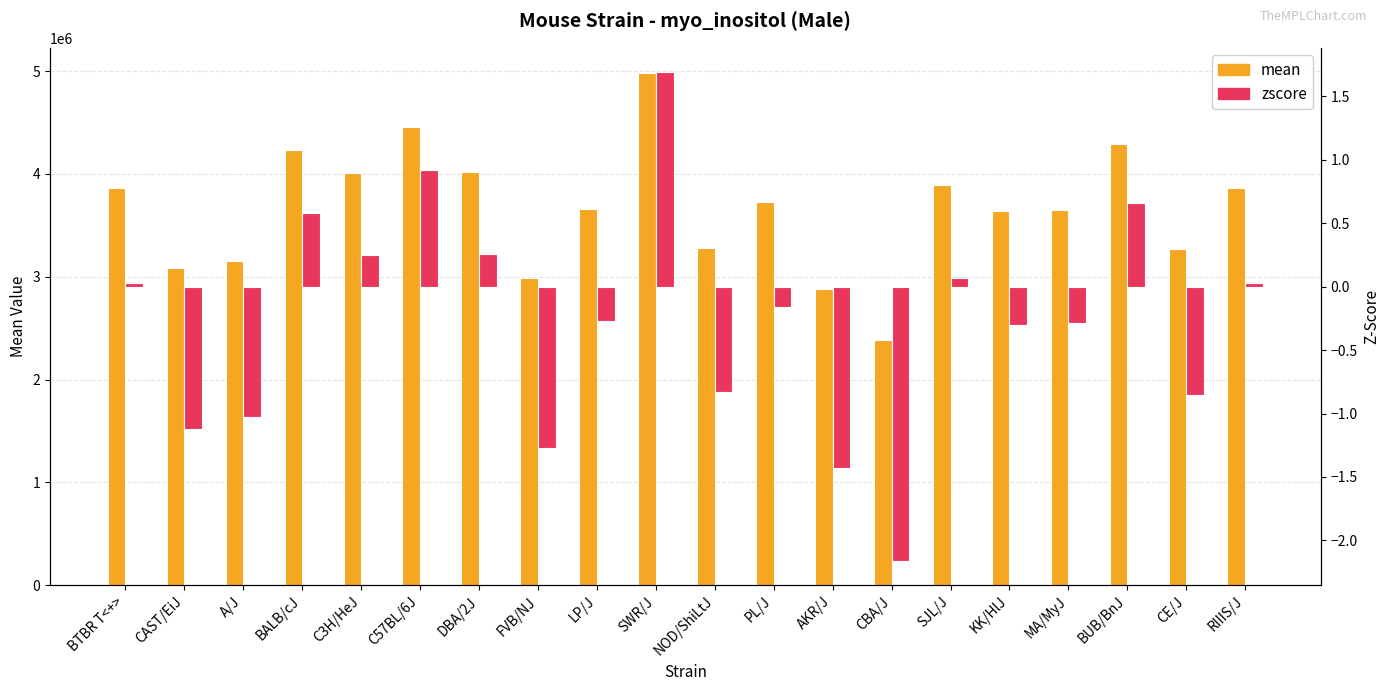

Which series has the largest total across all categories?

mean